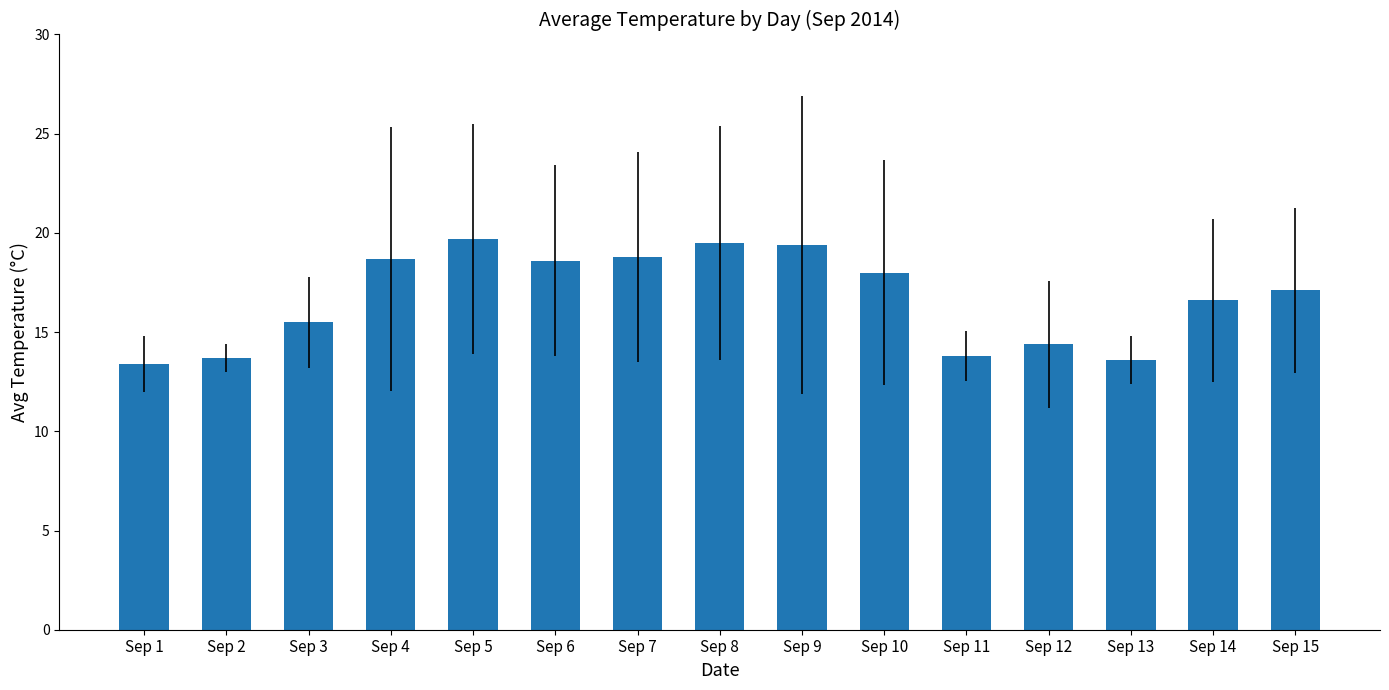

True or false: the data shows 18.0 at Sep 10.

True